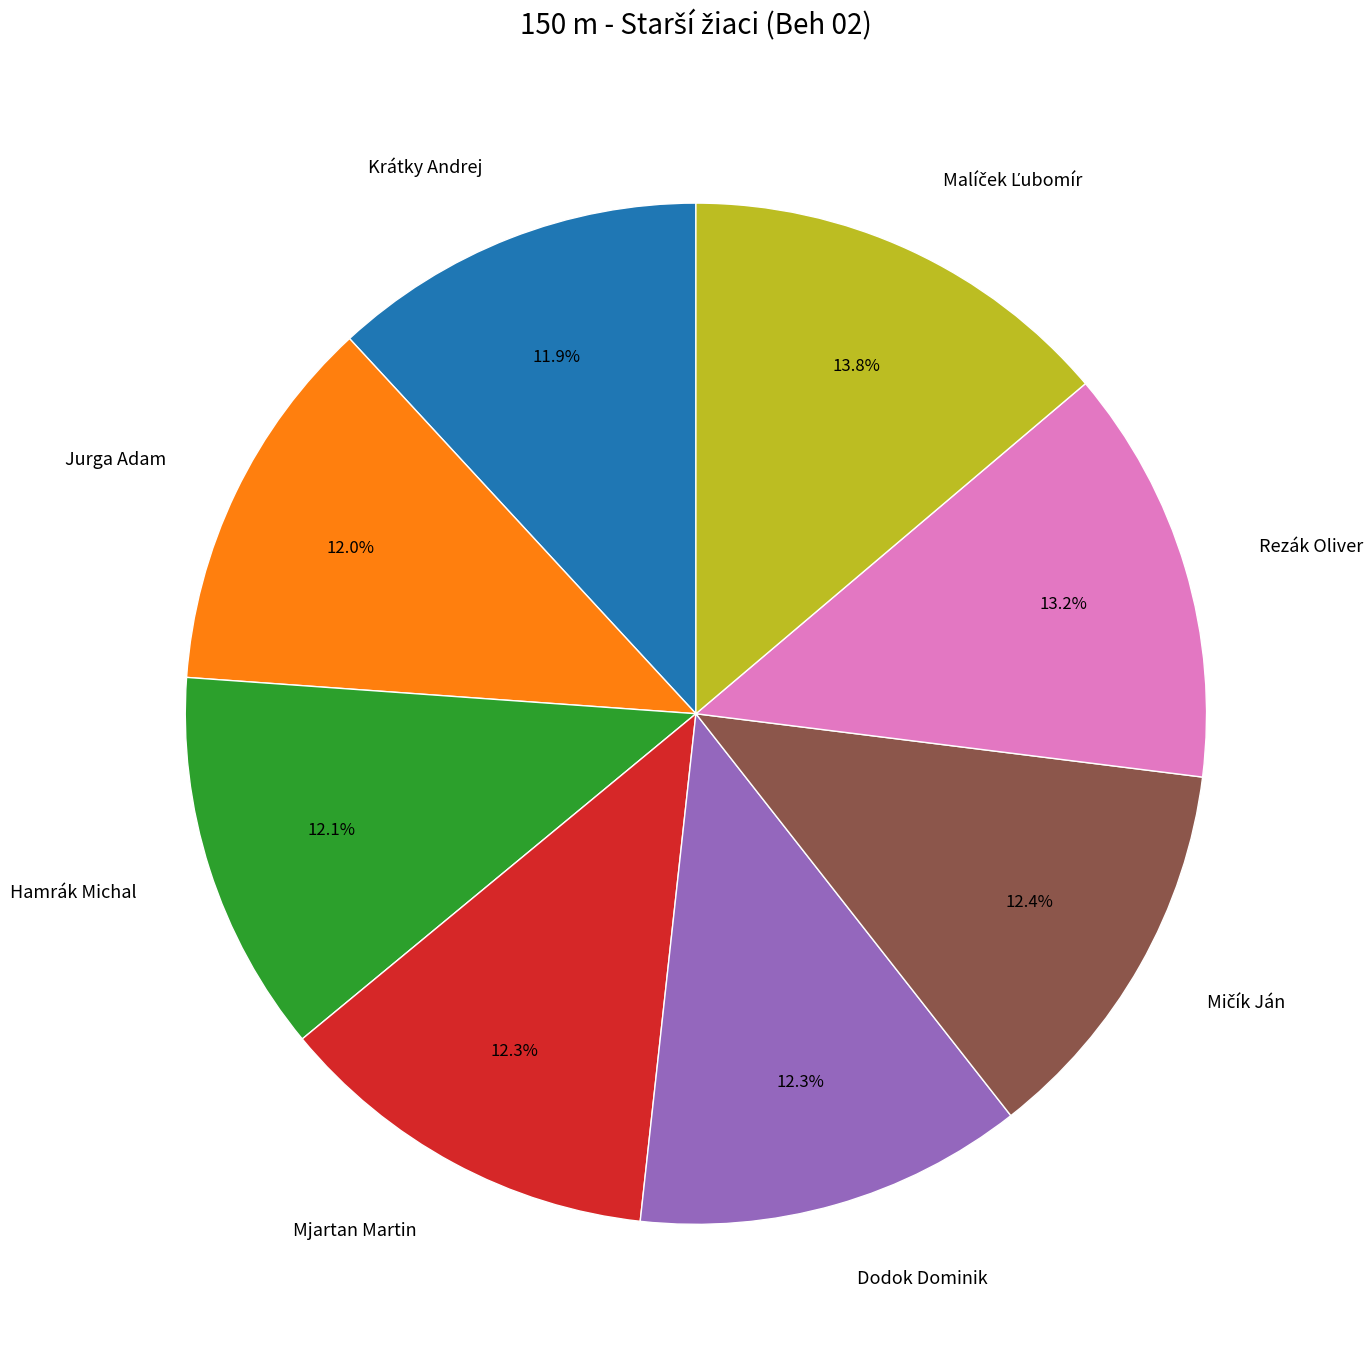

What percentage is the Rezák Oliver slice, to the nearest percent?

13%